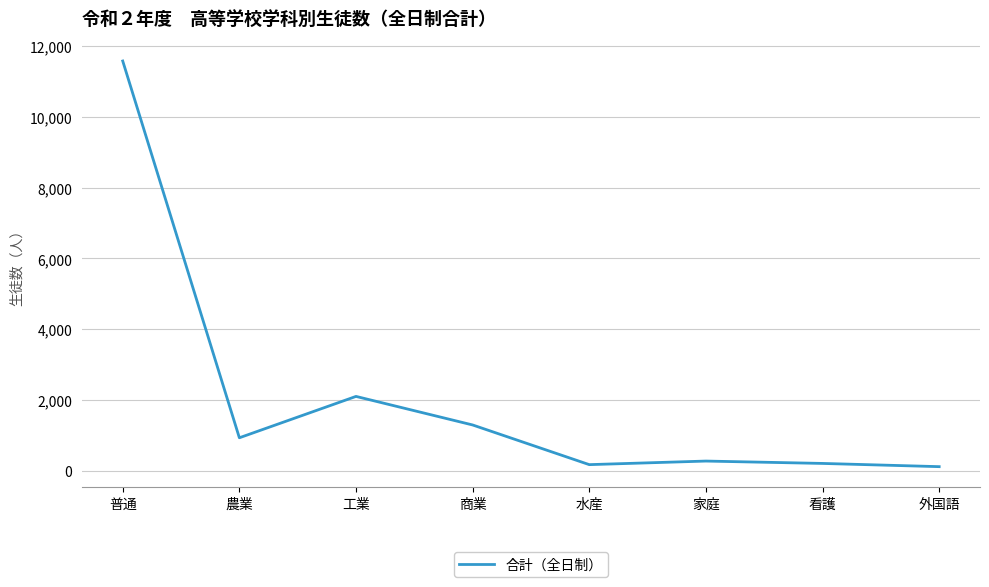

What position from the left is 普通?

1